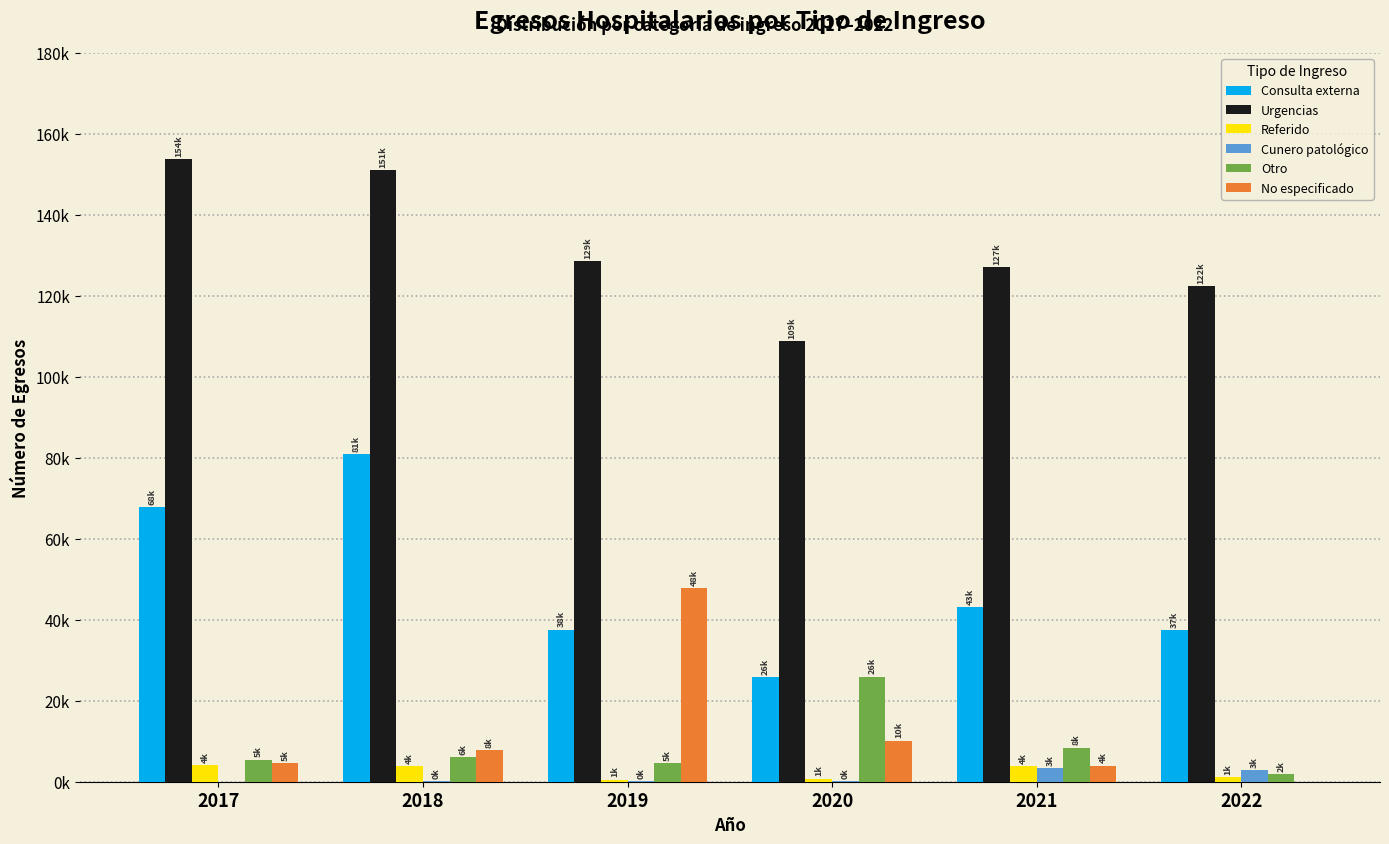

Which series changed the most between 2018 and 2020?

Consulta externa